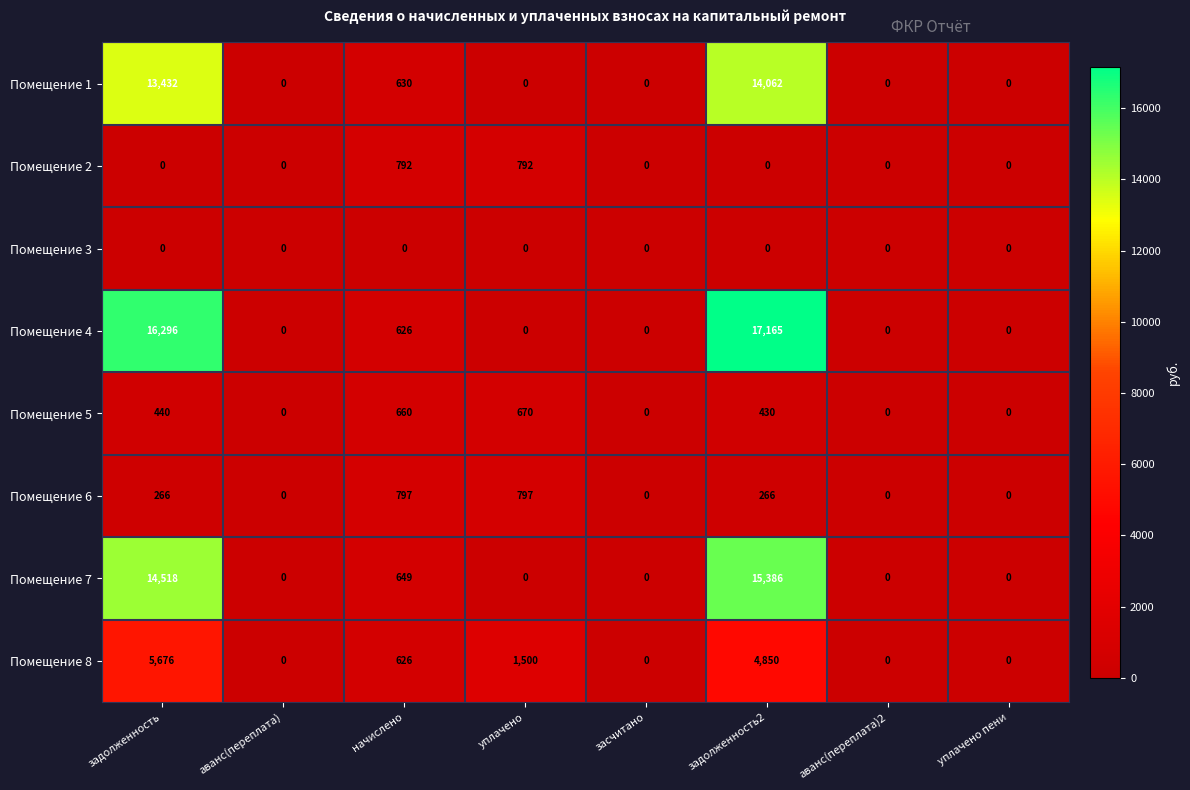

Which series has the largest range (max minus min)?

Помещение 4